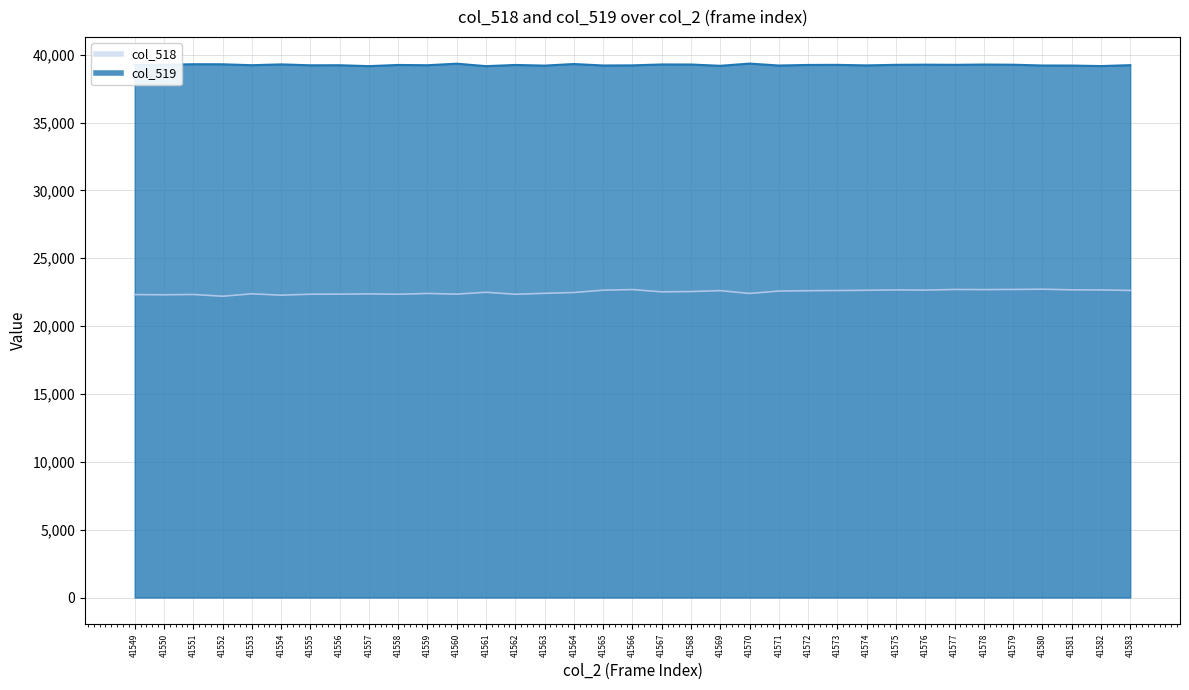

What is the sum of all col_519 values?

1373342